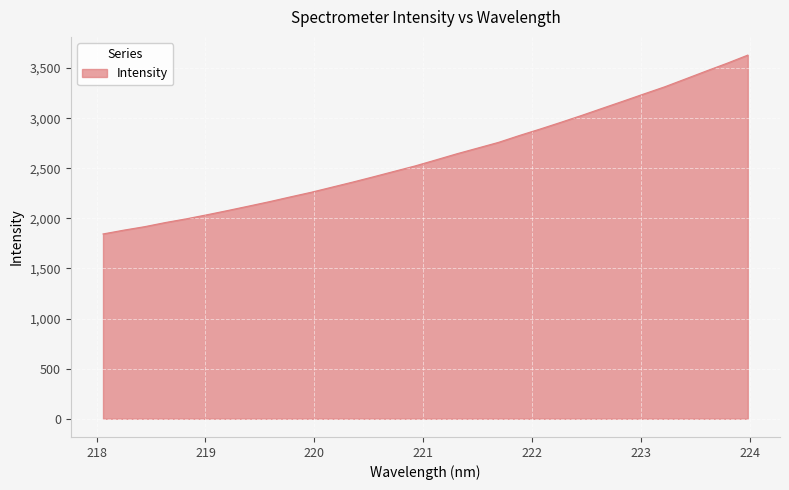

What is the greatest value displayed?

3629.9